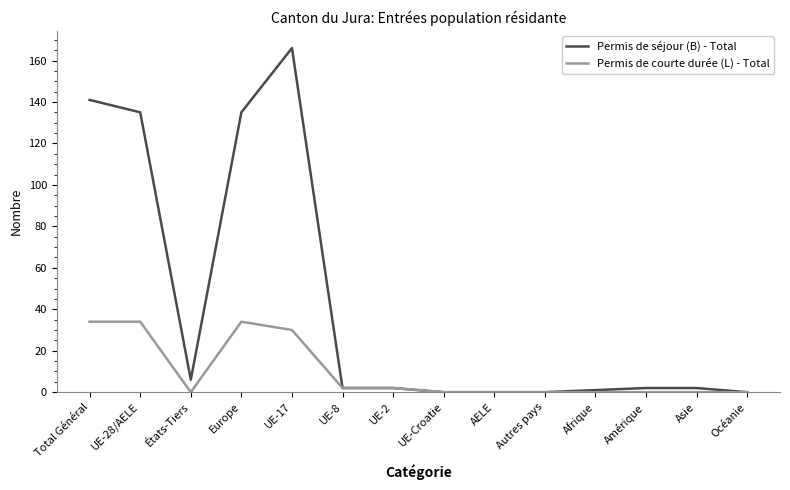

Reading left to right, transcribe all the data shown in this chart.

Permis de séjour (B) - Total: Total Général=141	UE-28/AELE=135	États-Tiers=6	Europe=135	UE-17=166	UE-8=2	UE-2=2	UE-Croatie=0	AELE=0	Autres pays=0	Afrique=1	Amérique=2	Asie=2	Océanie=0
Permis de courte durée (L) - Total: Total Général=34	UE-28/AELE=34	États-Tiers=0	Europe=34	UE-17=30	UE-8=2	UE-2=2	UE-Croatie=0	AELE=0	Autres pays=0	Afrique=0	Amérique=0	Asie=0	Océanie=0